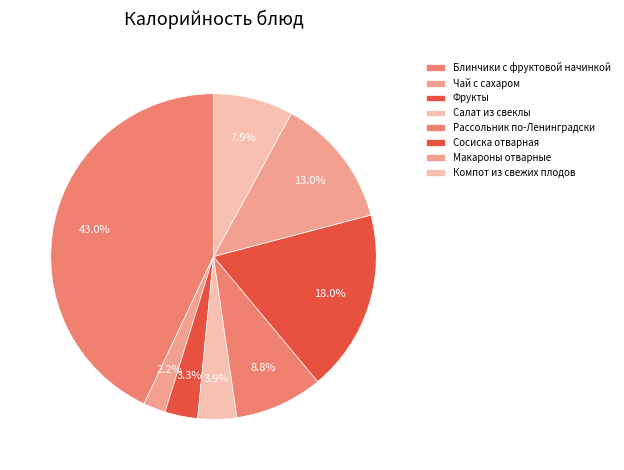

Rank the categories by value from lowest to highest.

Чай с сахаром, Фрукты, Салат из свеклы, Компот из свежих плодов, Рассольник по-Ленинградски, Макароны отварные, Сосиска отварная, Блинчики с фруктовой начинкой